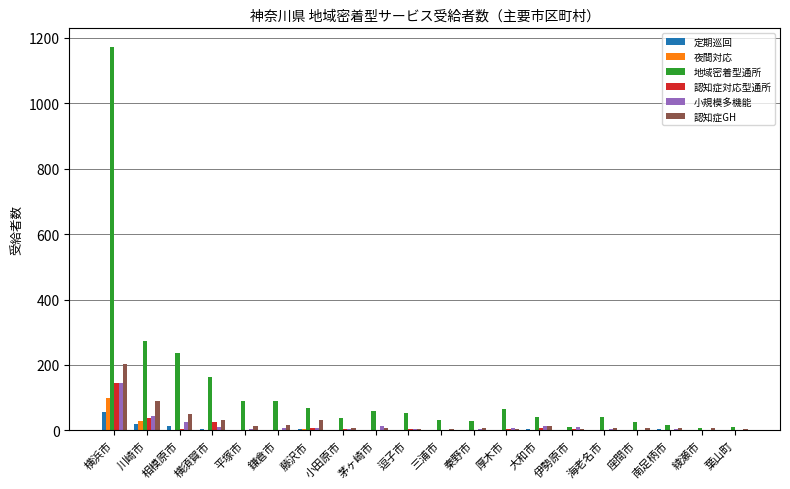

True or false: 地域密着型通所 has a value of 238 at 相模原市.

True